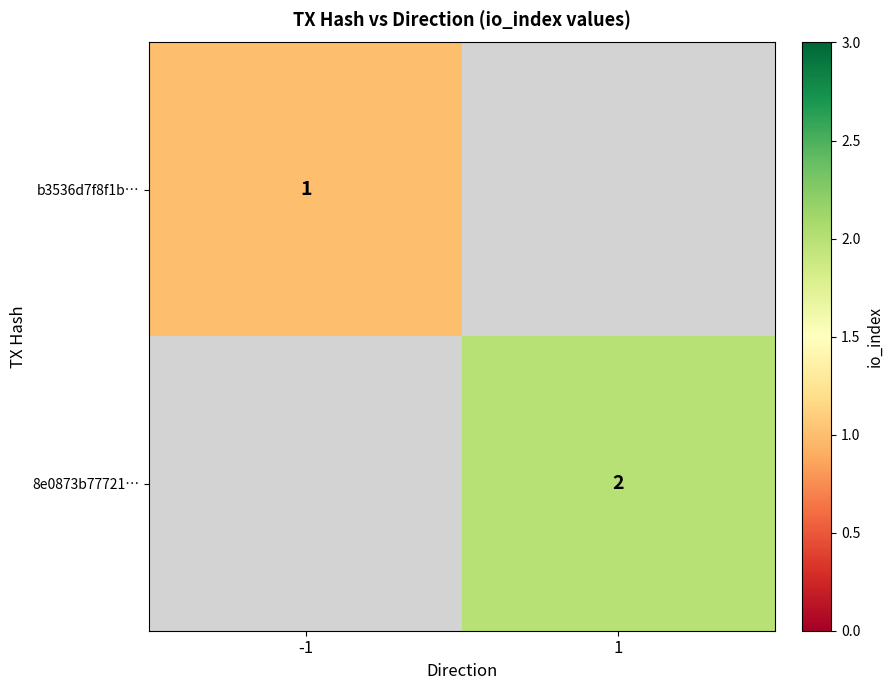

The b3536d7f8f1b… series shows 1 at -1. True or false?

True